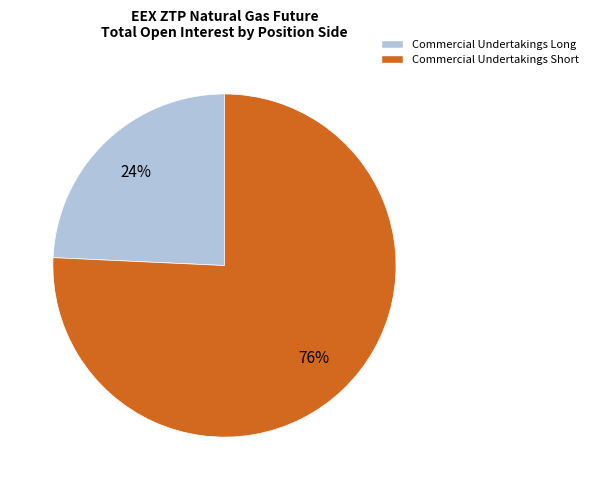

What is the smallest slice in the pie chart?

Commercial Undertakings Long